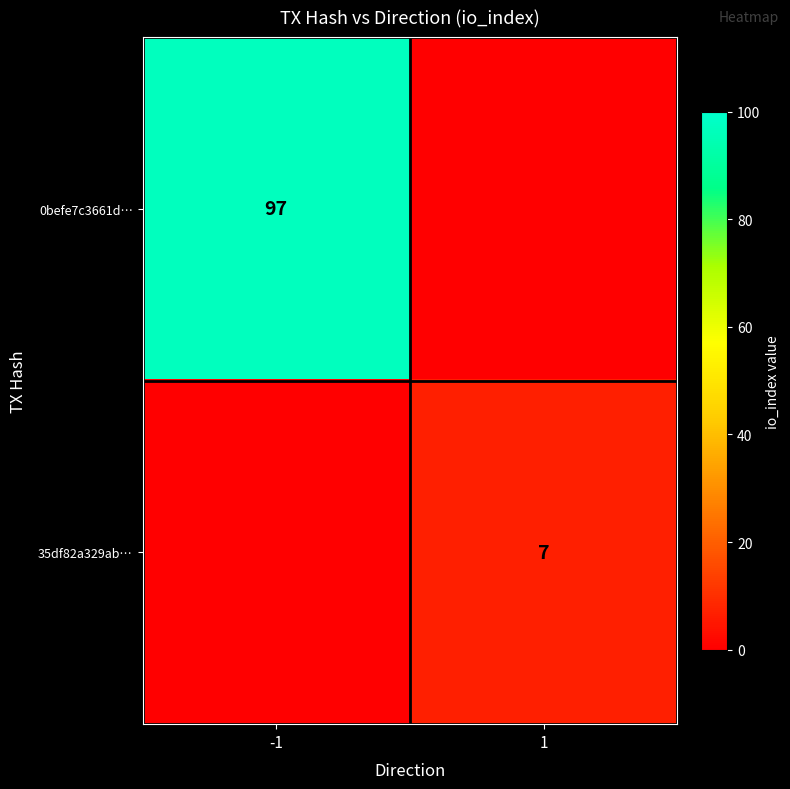

Is it true that 0befe7c3661d… equals 97 at -1?

True